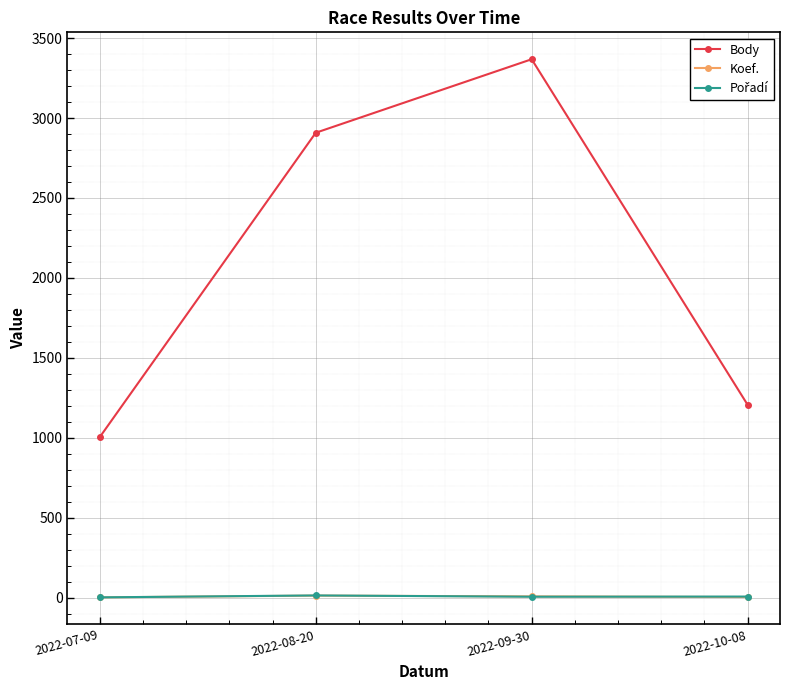

At which label does Koef. first exceed 7?

2022-08-20